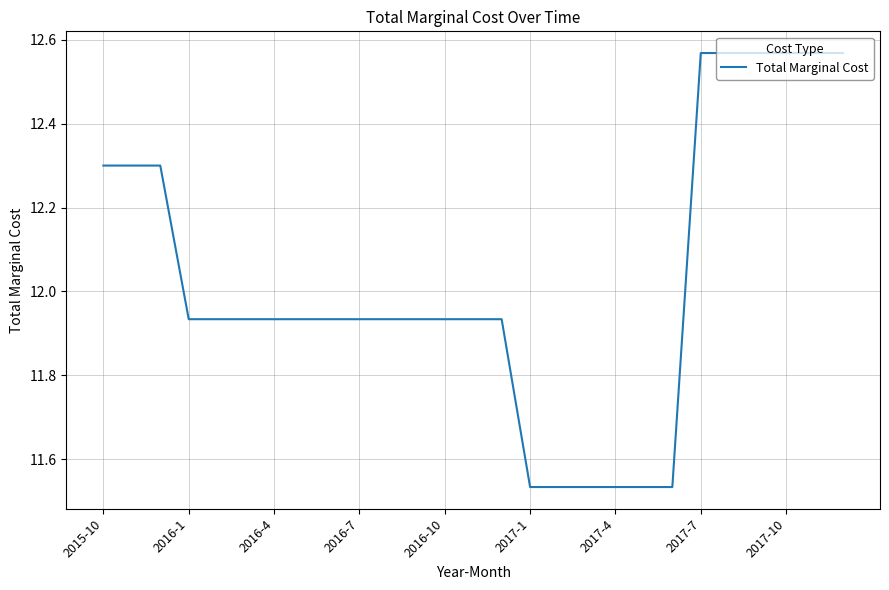

What is the difference between the maximum and minimum values?

1.0